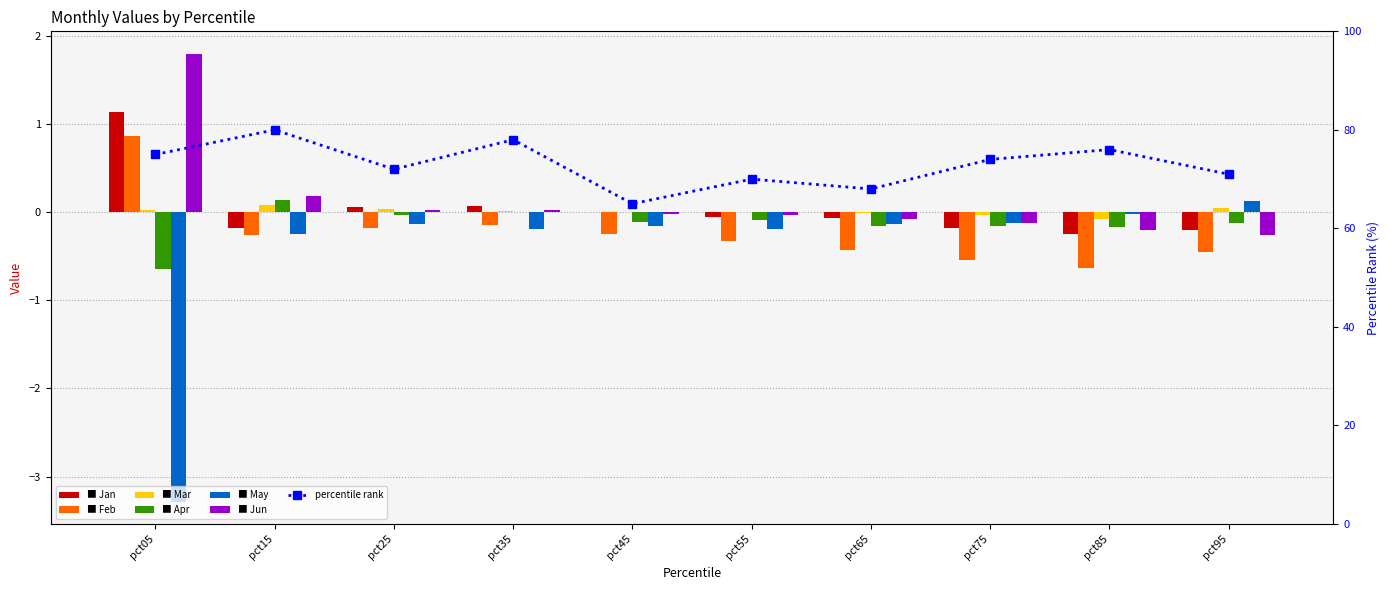

At how many categories does at least one series exceed 0?

6